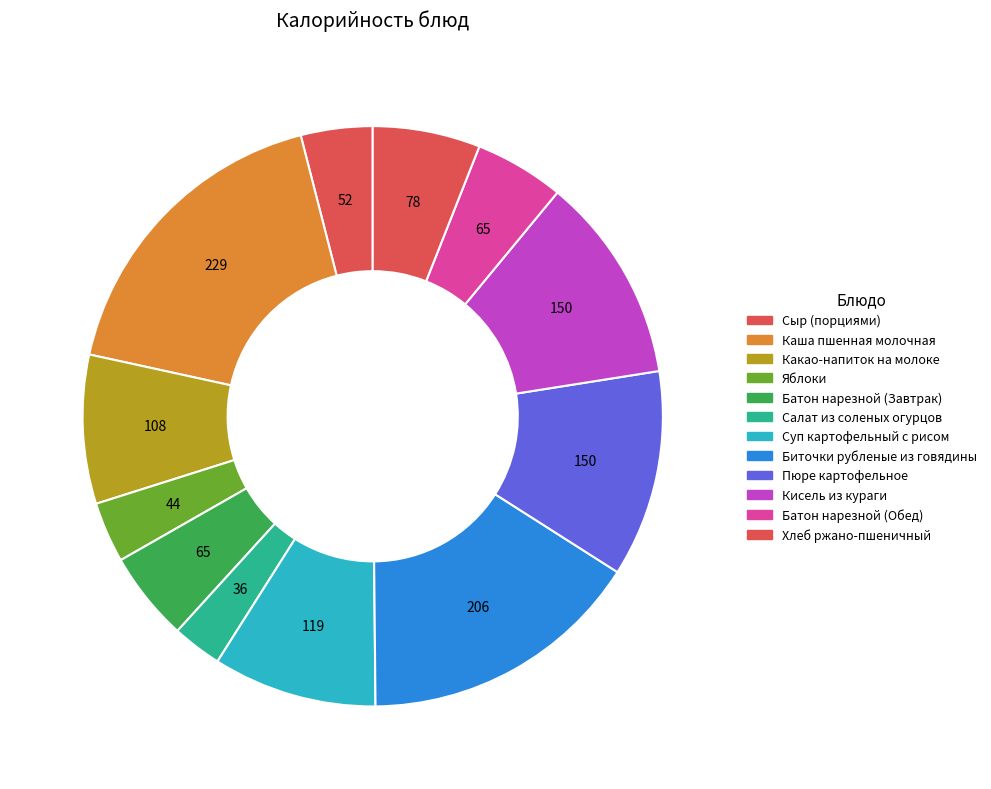

Do Кисель из кураги and Пюре картофельное together represent more than half of the pie?

No